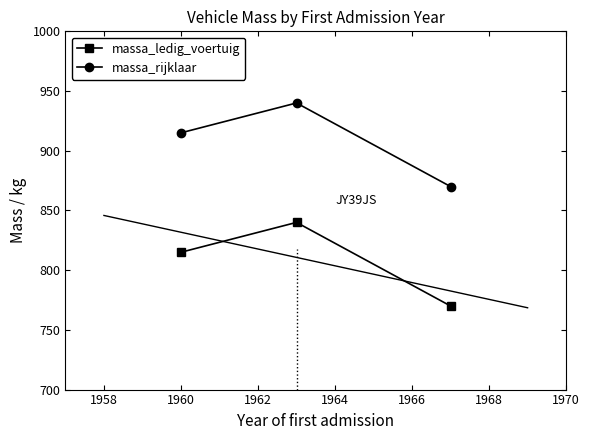

What is the value of the massa_rijklaar point at the 1st from the left?

915